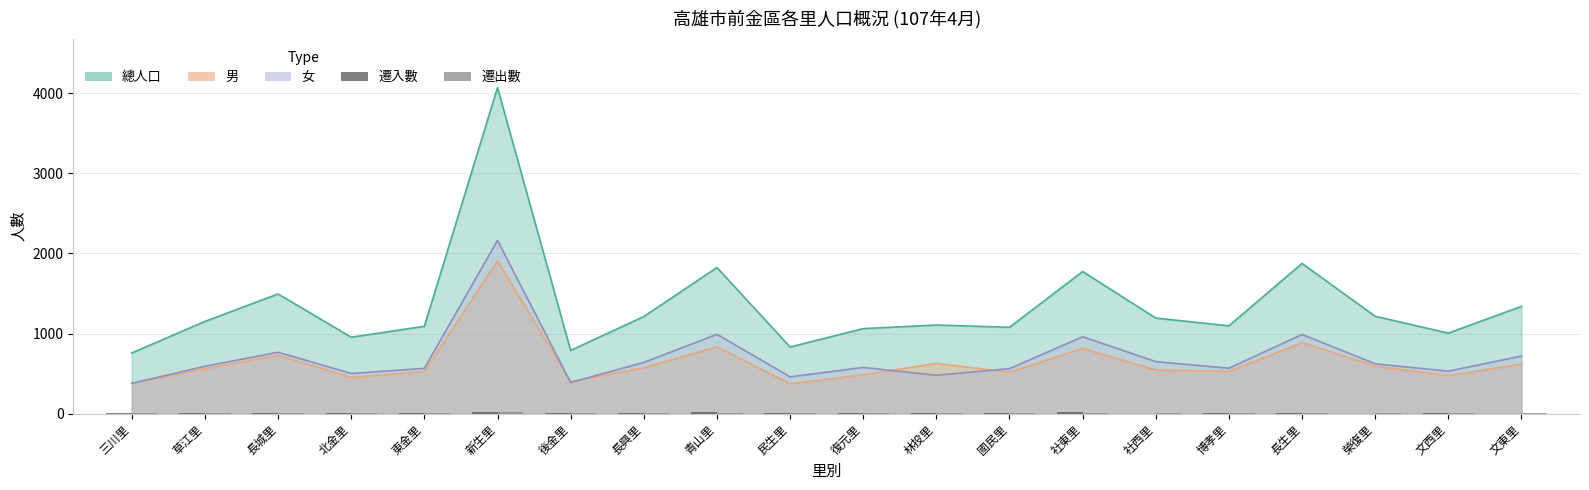

Which label corresponds to the largest value in the chart?

新生里